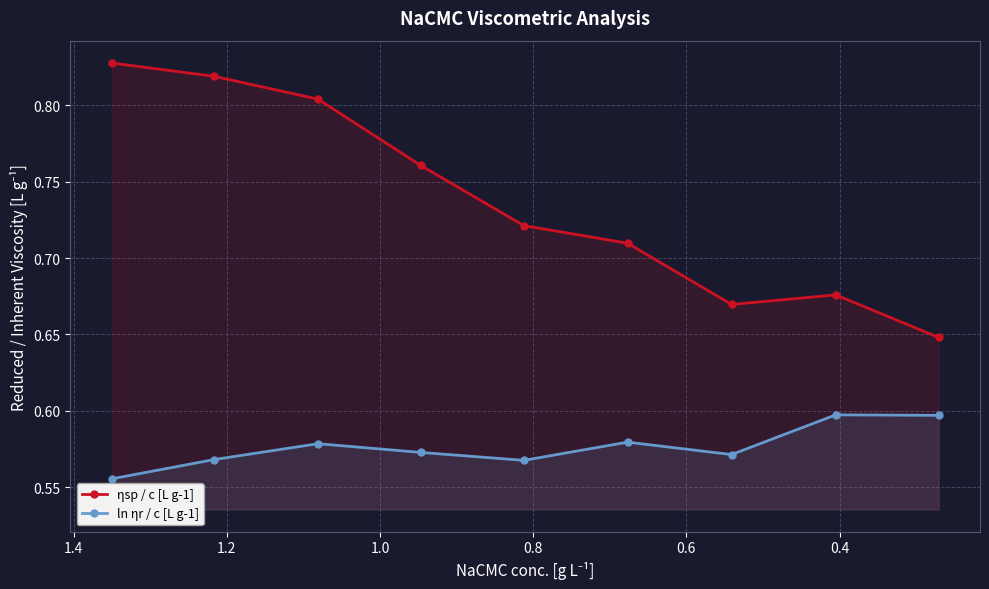

What is the maximum value for ln ηr / c [L g-1]?

0.6